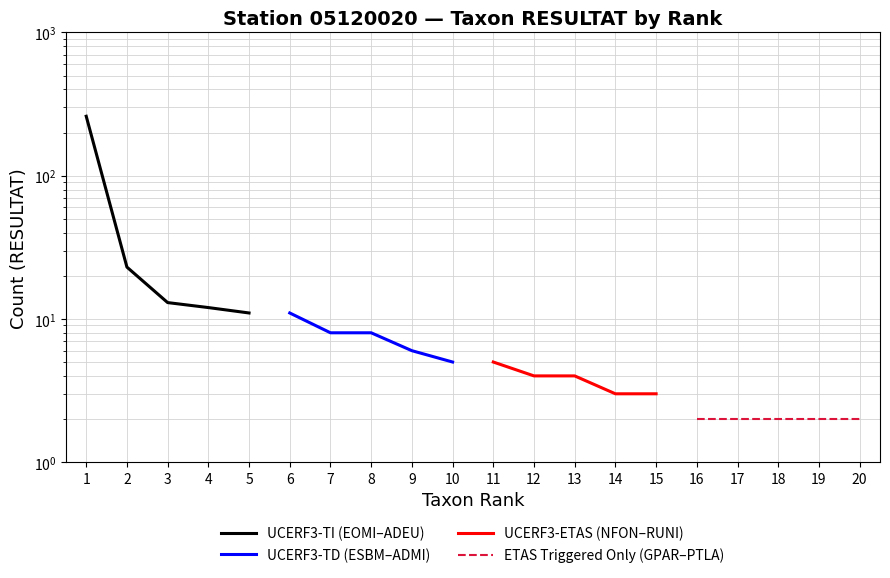

At how many categories does at least one series exceed 166?

1